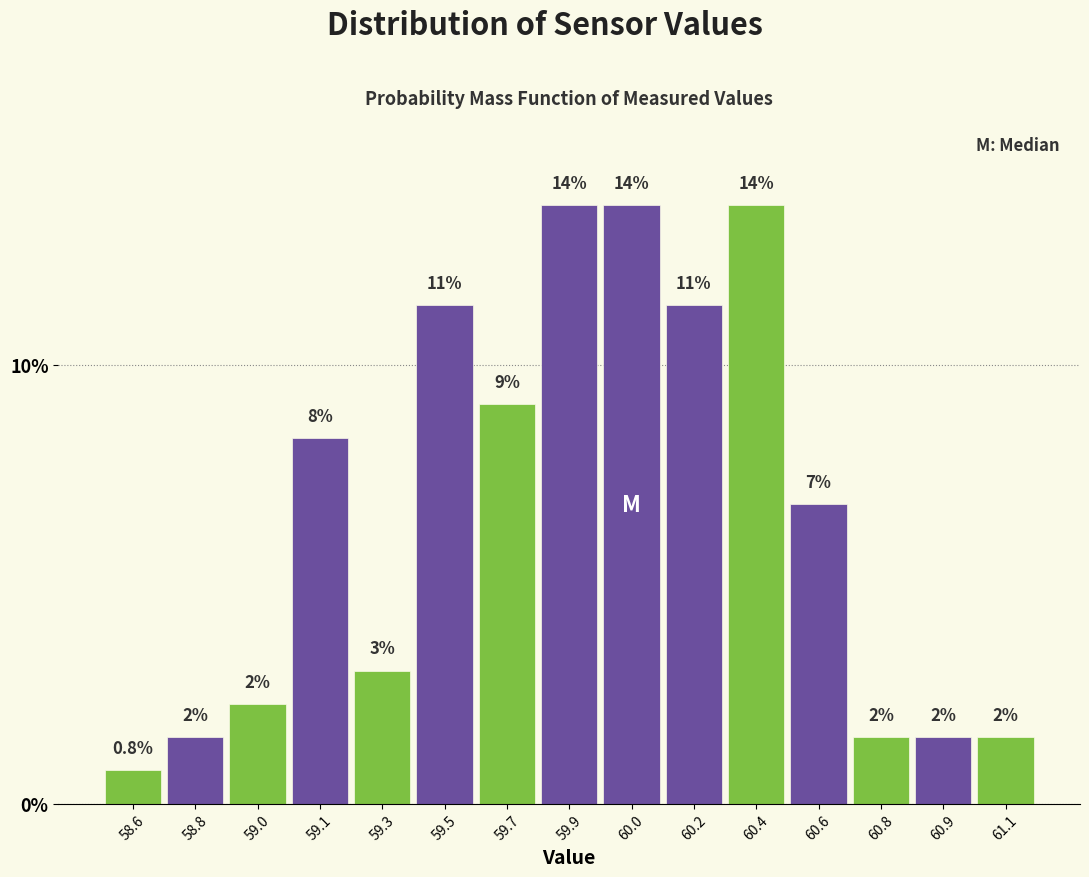

How many bars are there in total?

15